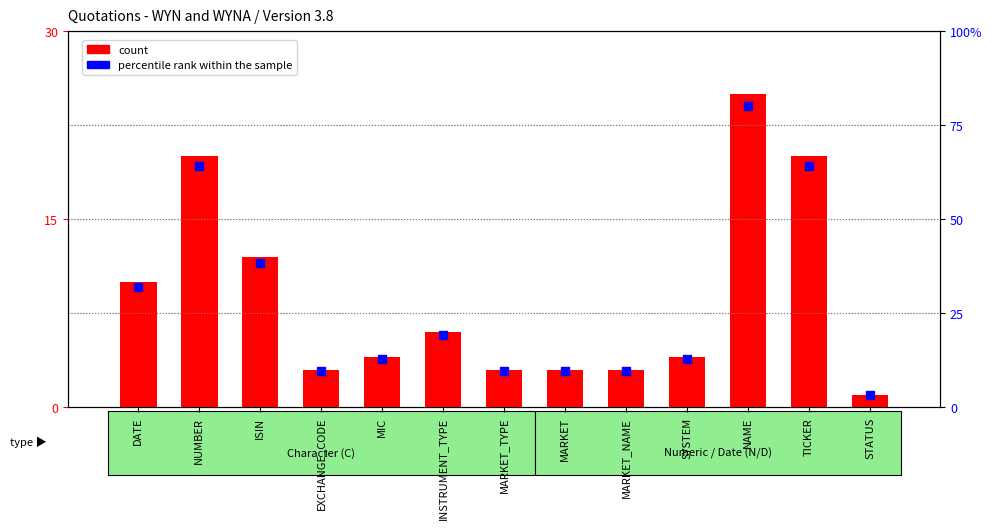

Which series has the largest total across all categories?

percentile rank within the sample